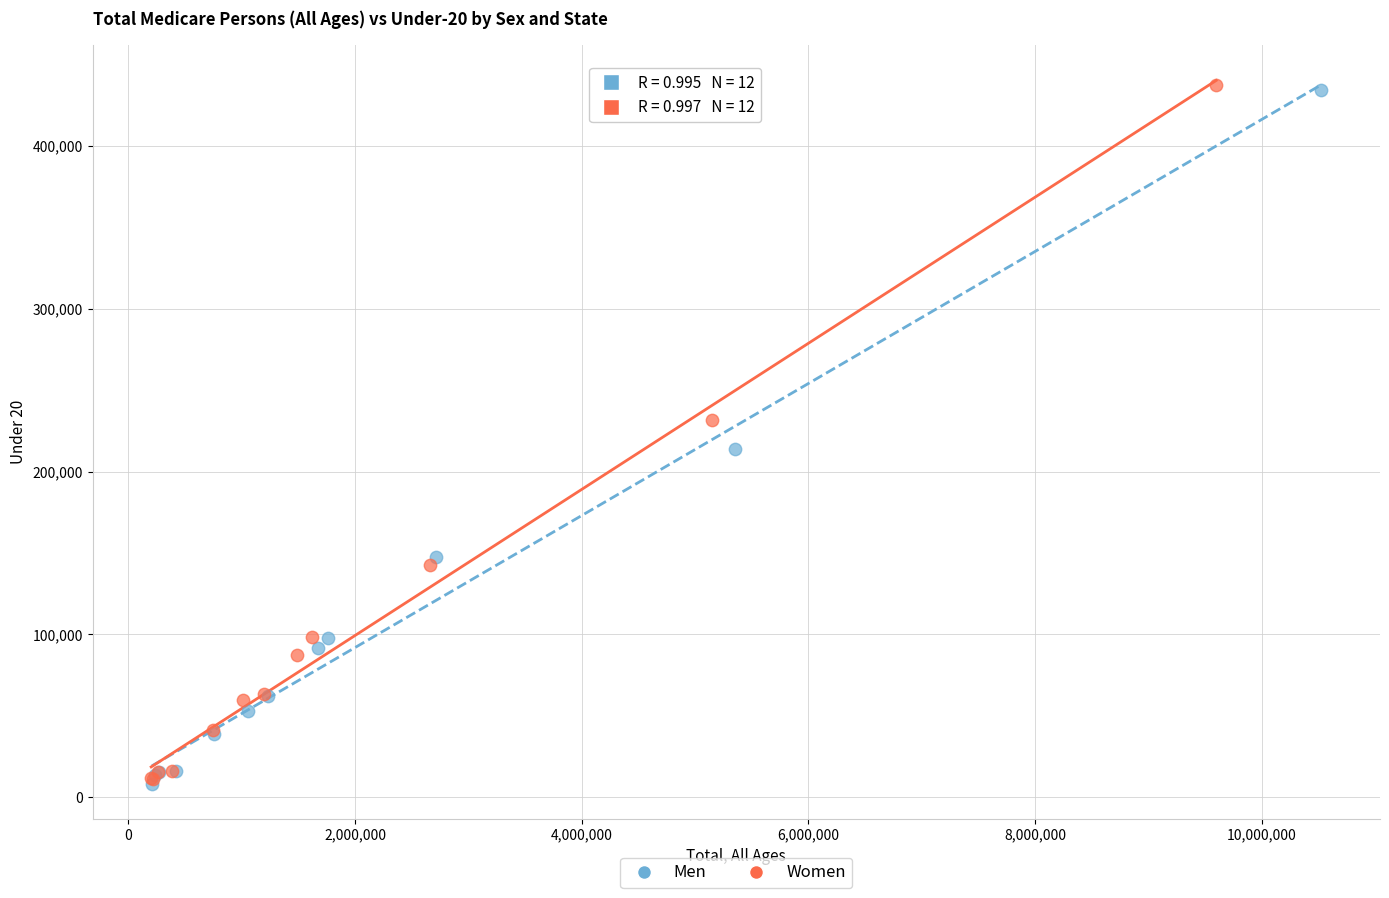

What are all the series names shown in the legend?

Men, Women